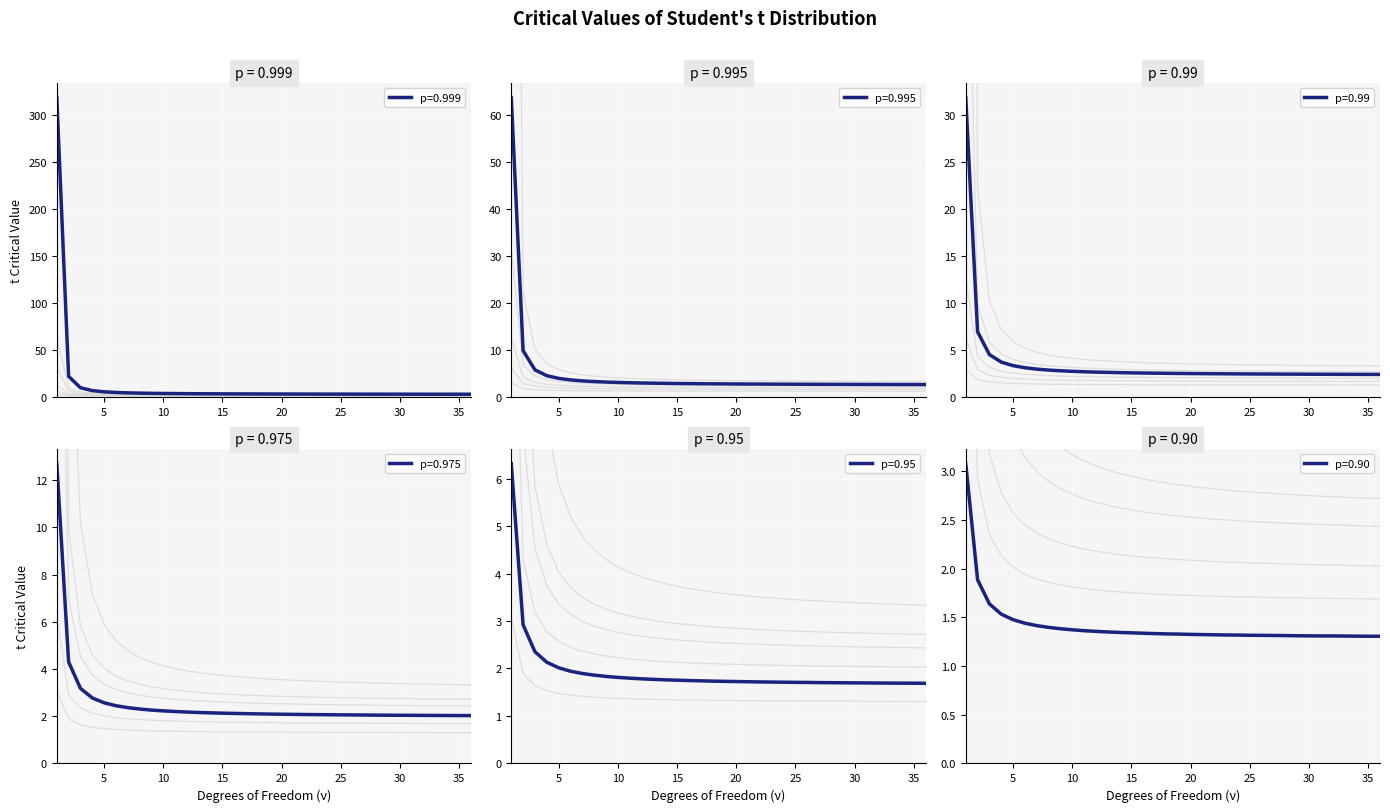

Which series has the largest total across all categories?

p=0.999